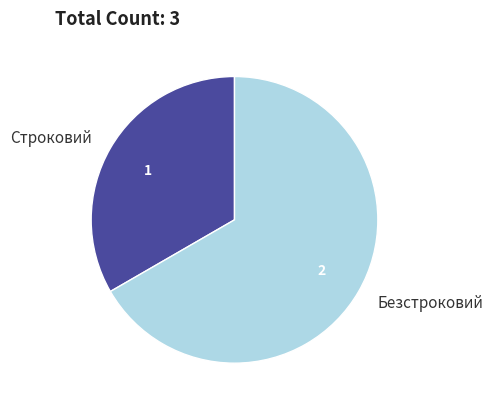

Which category accounts for the majority?

Безстроковий